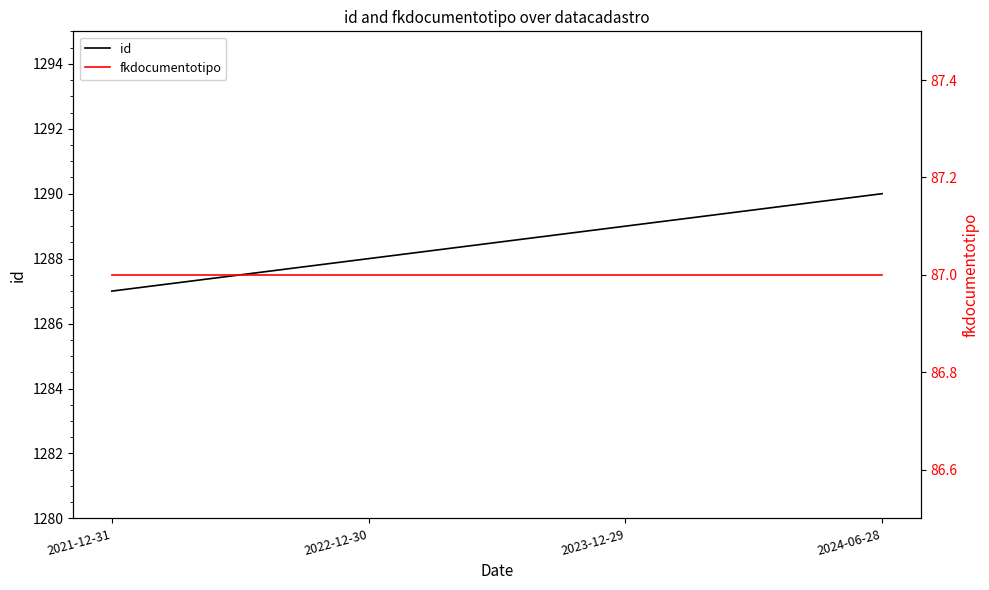

What is the highest value of the fkdocumentotipo series?

87